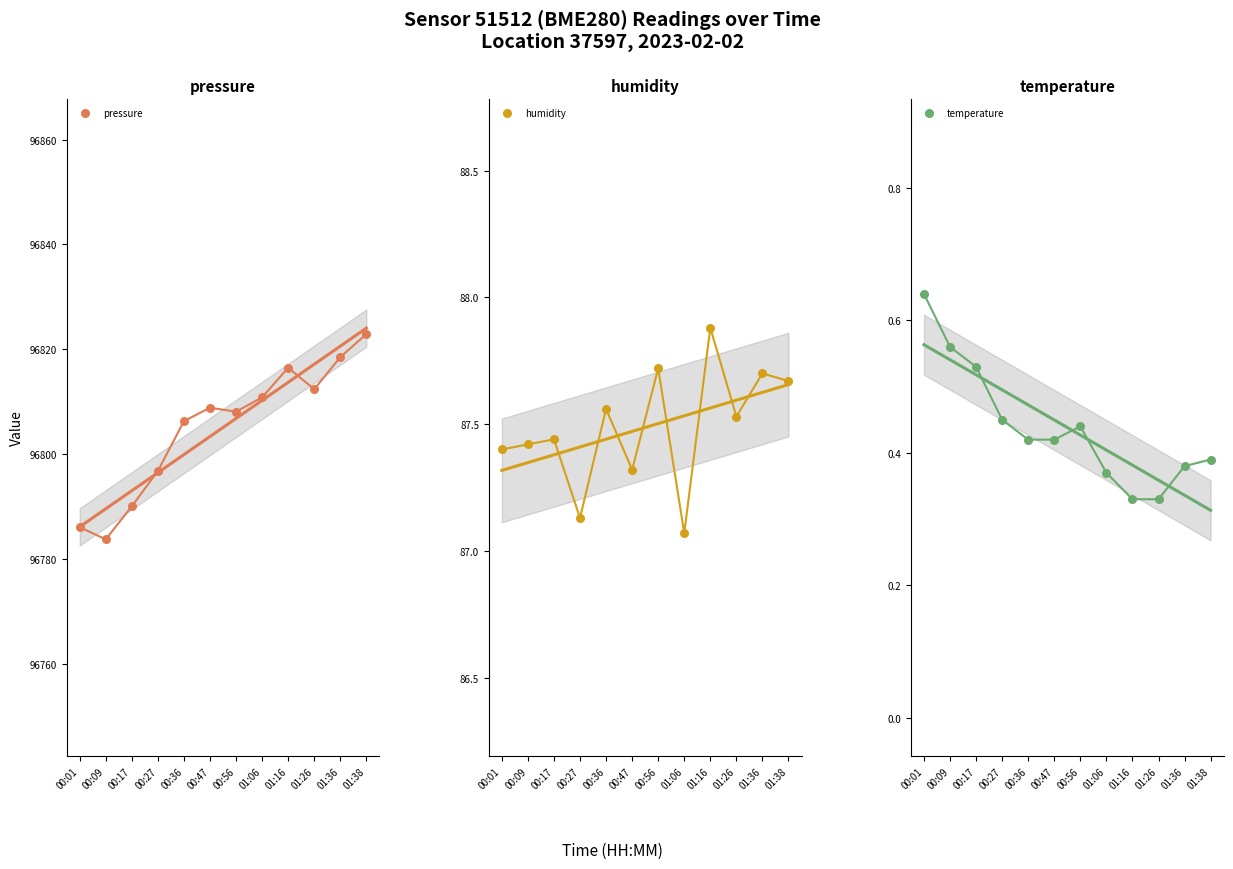

At which category is the sum across all series the highest?

01:38